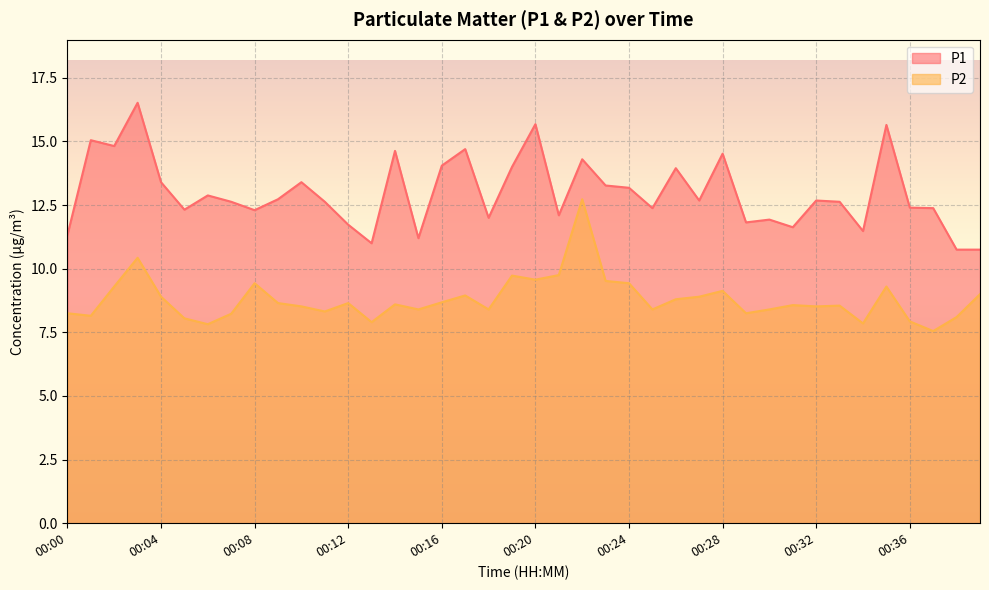

How many lines are shown in the chart?

2